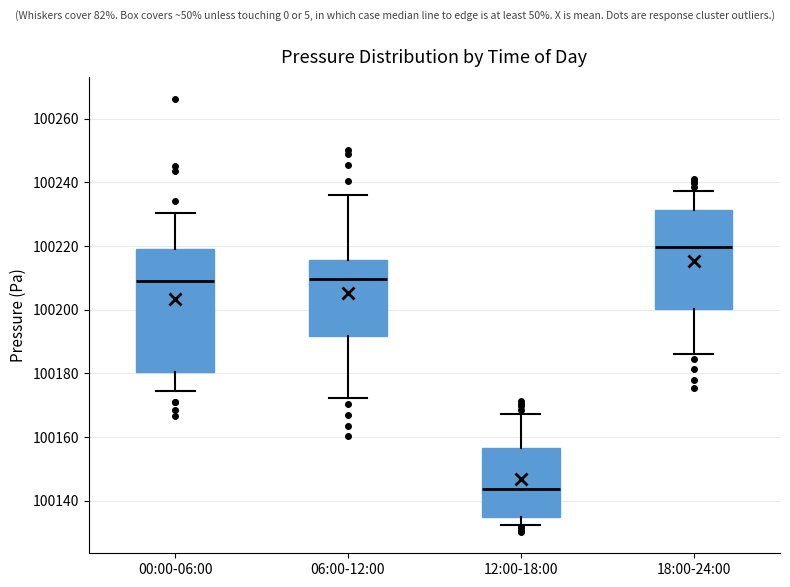

Where is the upper edge of the box for 06:00-12:00 on the y-axis? The values are not printed on the chart, so give them approximately, as read against the axis.

100216